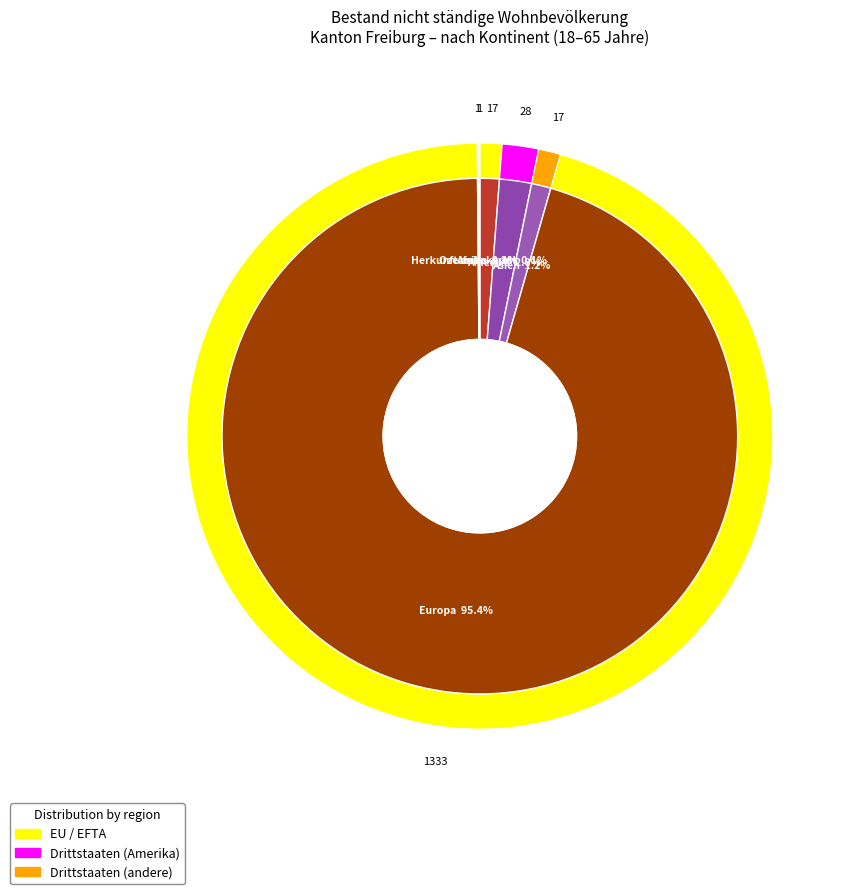

What is the total percentage of Ozeanien and Afrika?

1.3%